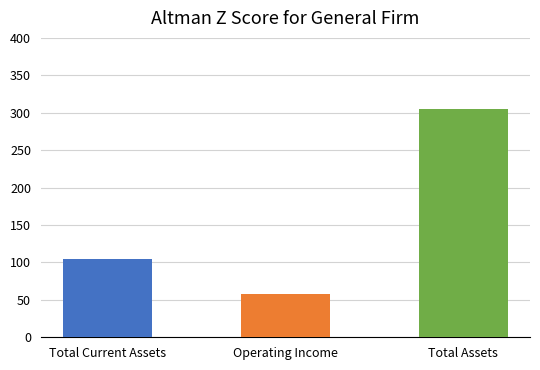

What is the sum of all values?

468